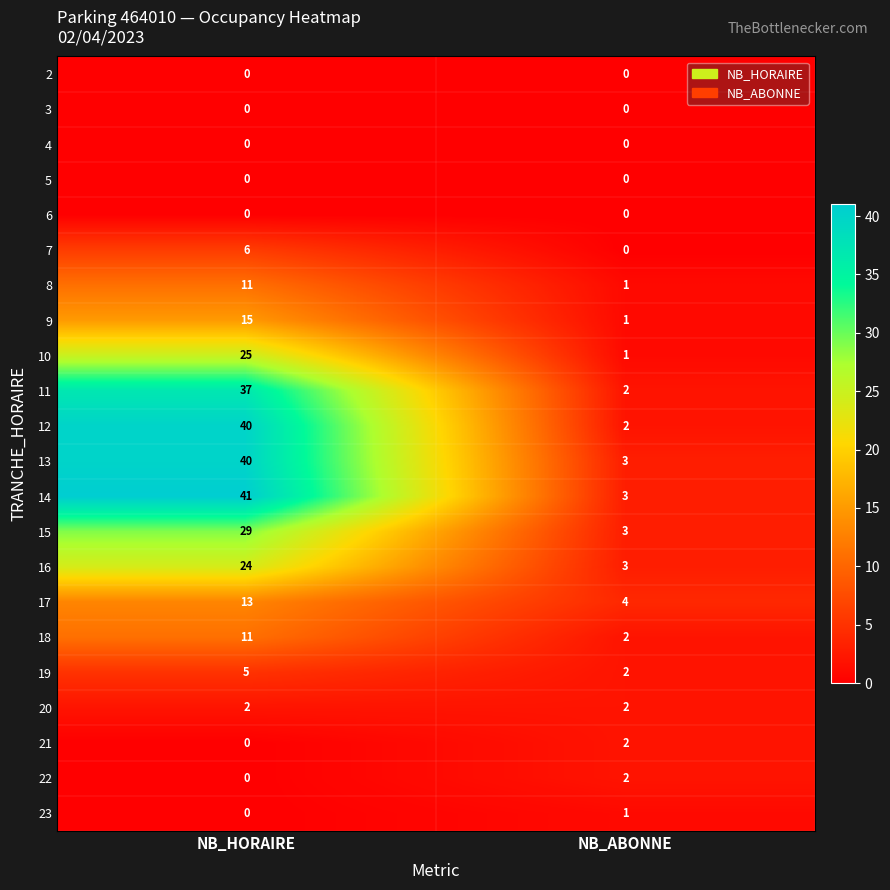

What is the sum of the 15 values at NB_ABONNE and NB_HORAIRE?

32